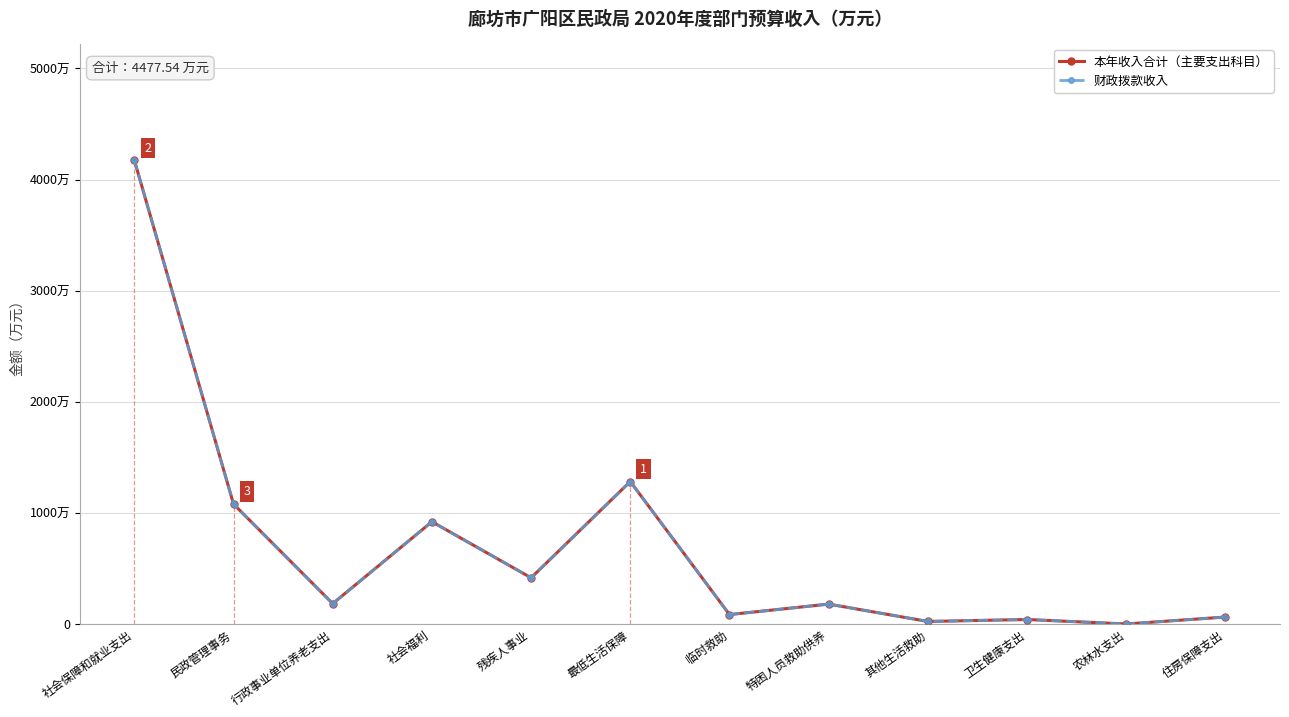

Does the chart have visible grid lines?

Yes